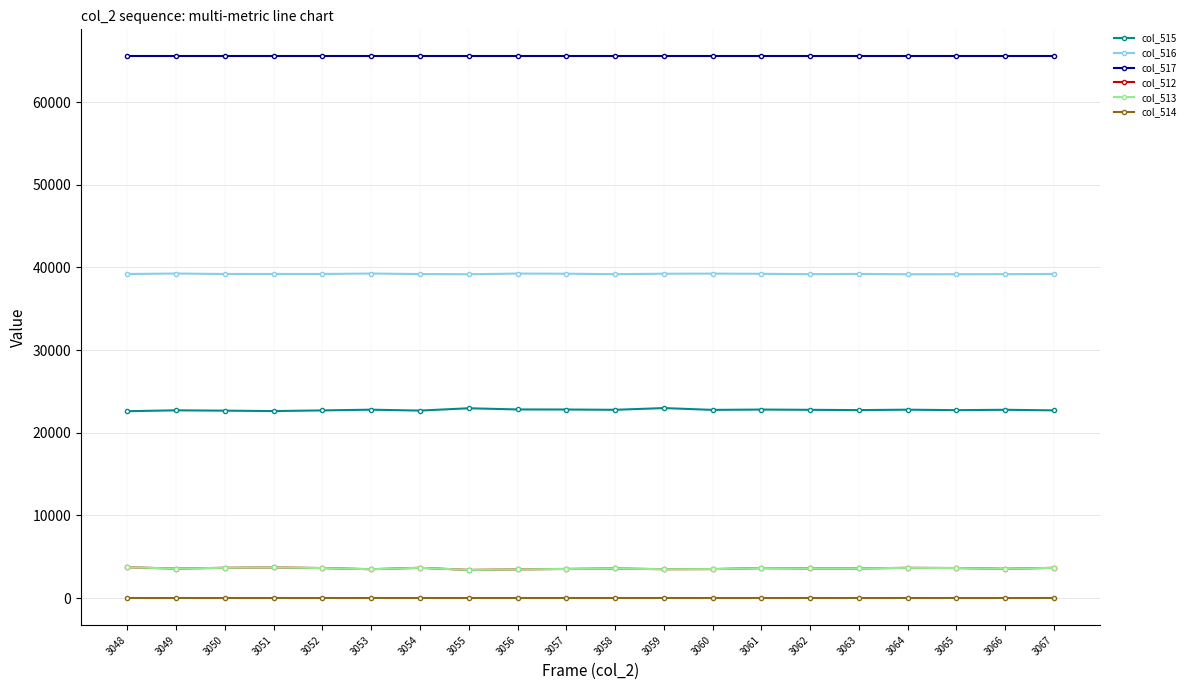

True or false: col_516 and col_514 intersect in this chart.

False